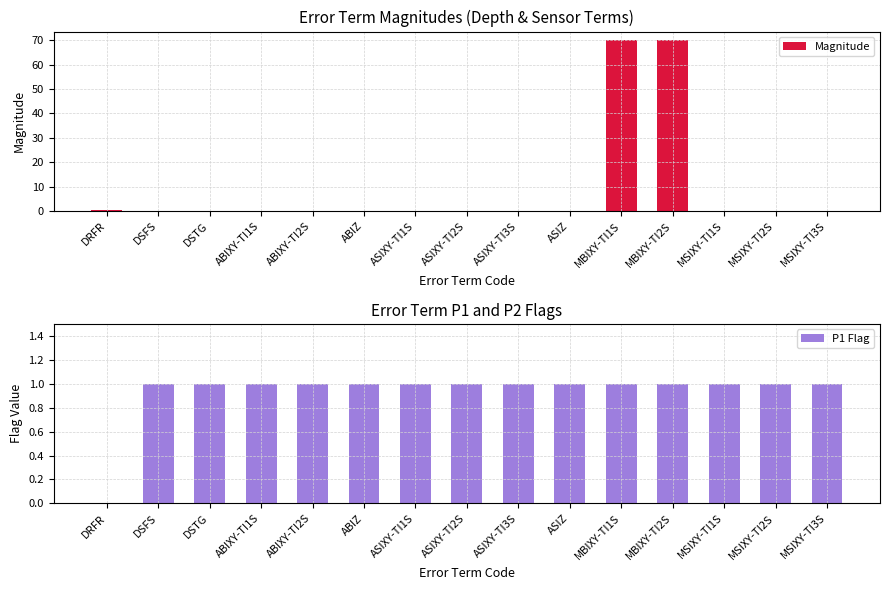

List the series in order of their overall mean, highest first.

Magnitude, P1 Flag